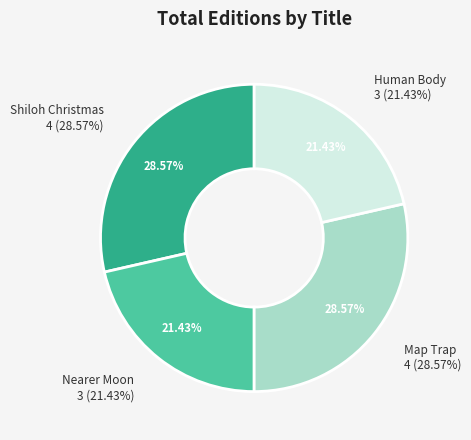

Combined, what portion of the pie is Nearer Moon and Map Trap?

50.0%